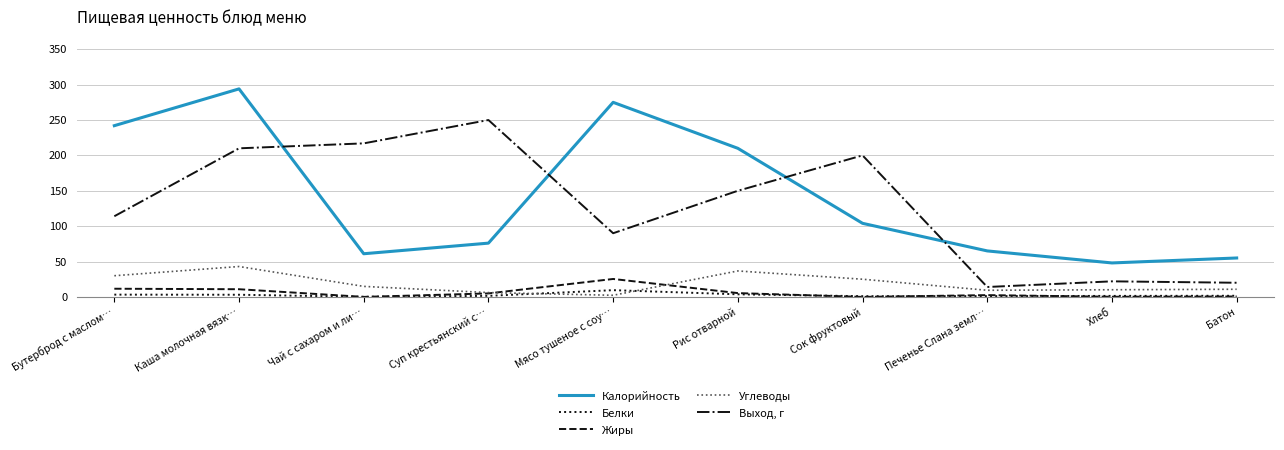

The Жиры series shows 12.9 at Мясо тушеное с соу…. True or false?

False